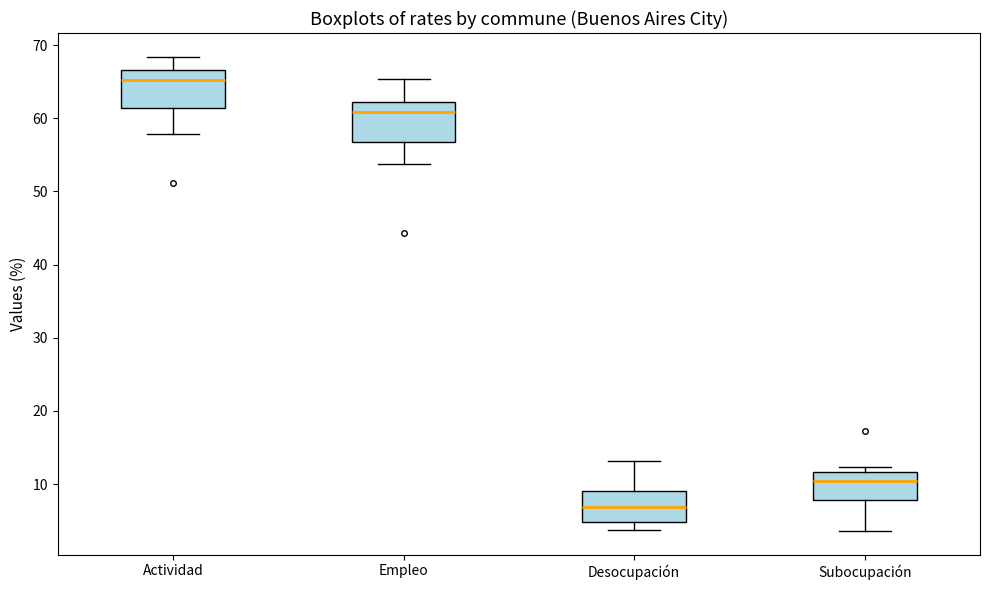

Reading left to right, transcribe this box plot: for each box, give where its median line is, the range the box spans, and where its two whiskers end, as read against the y-axis. The values are not printed on the chart, so give them approximately, as read against the axis.

Actividad: median 65, box 61 to 67, whiskers 58 to 68
Empleo: median 61, box 57 to 62, whiskers 54 to 65
Desocupación: median 7, box 5 to 9, whiskers 4 to 13
Subocupación: median 10, box 8 to 12, whiskers 4 to 12 (just above the box's upper edge)